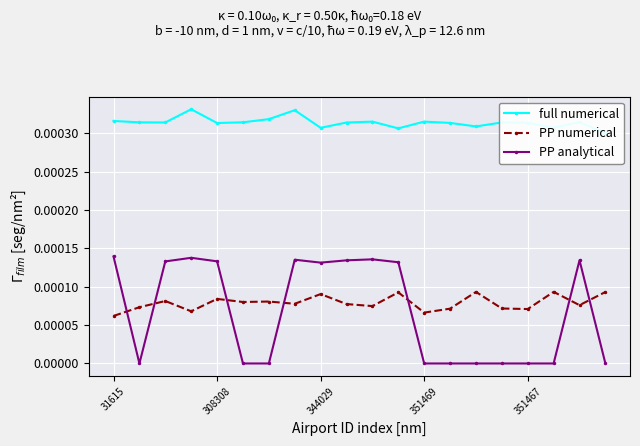

True or false: PP numerical and PP analytical intersect in this chart.

True